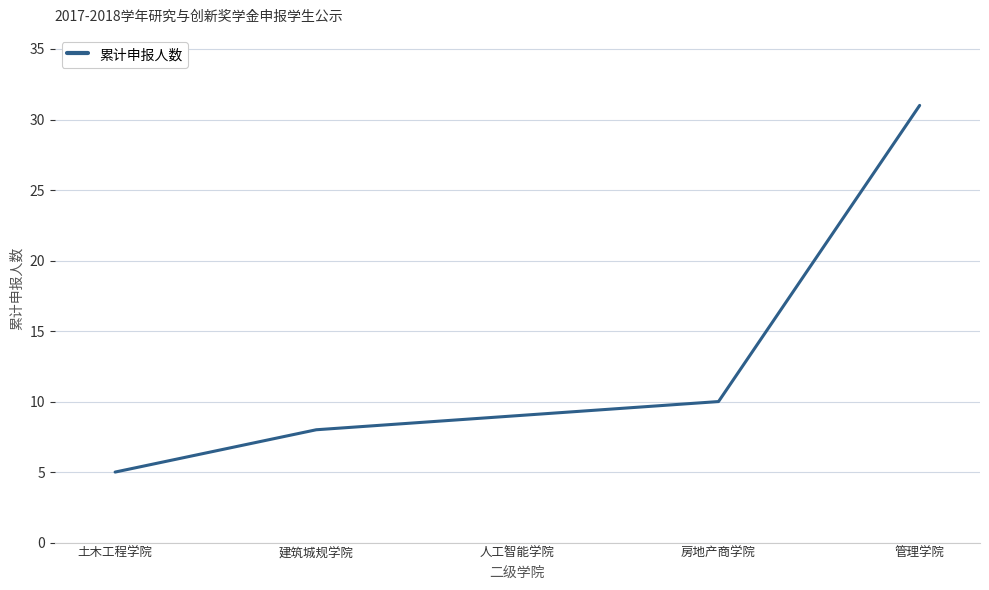

Does the chart have visible grid lines?

Yes